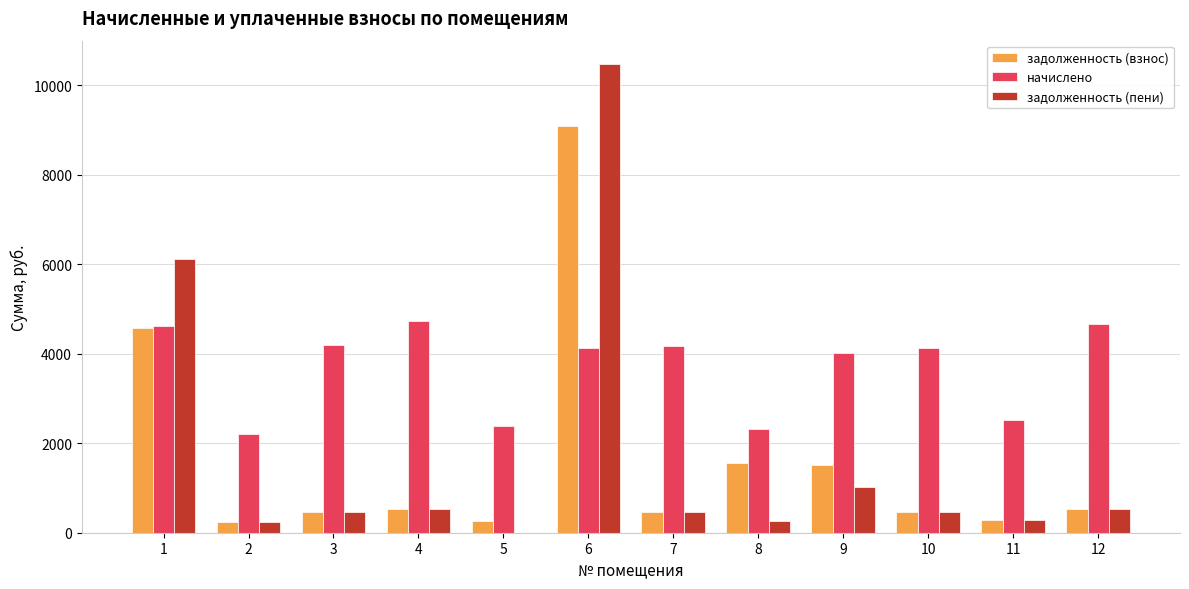

Which series has the largest total across all categories?

начислено